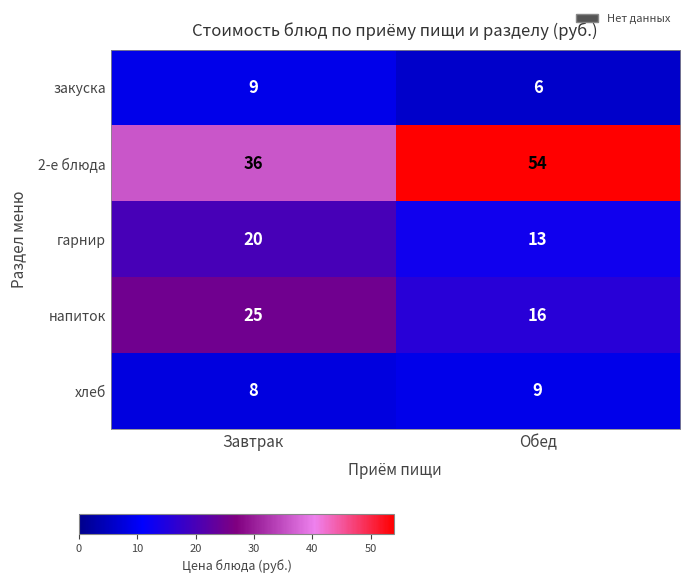

Which series has the largest range (max minus min)?

2-е блюда